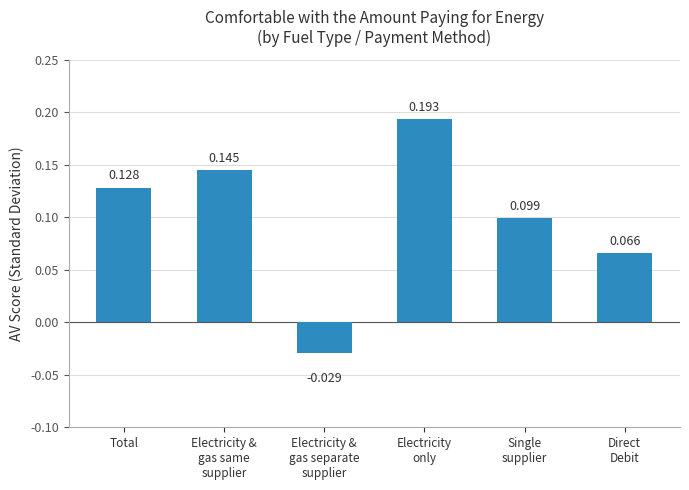

True or false: the data shows 0.3 at Electricity
only.

False